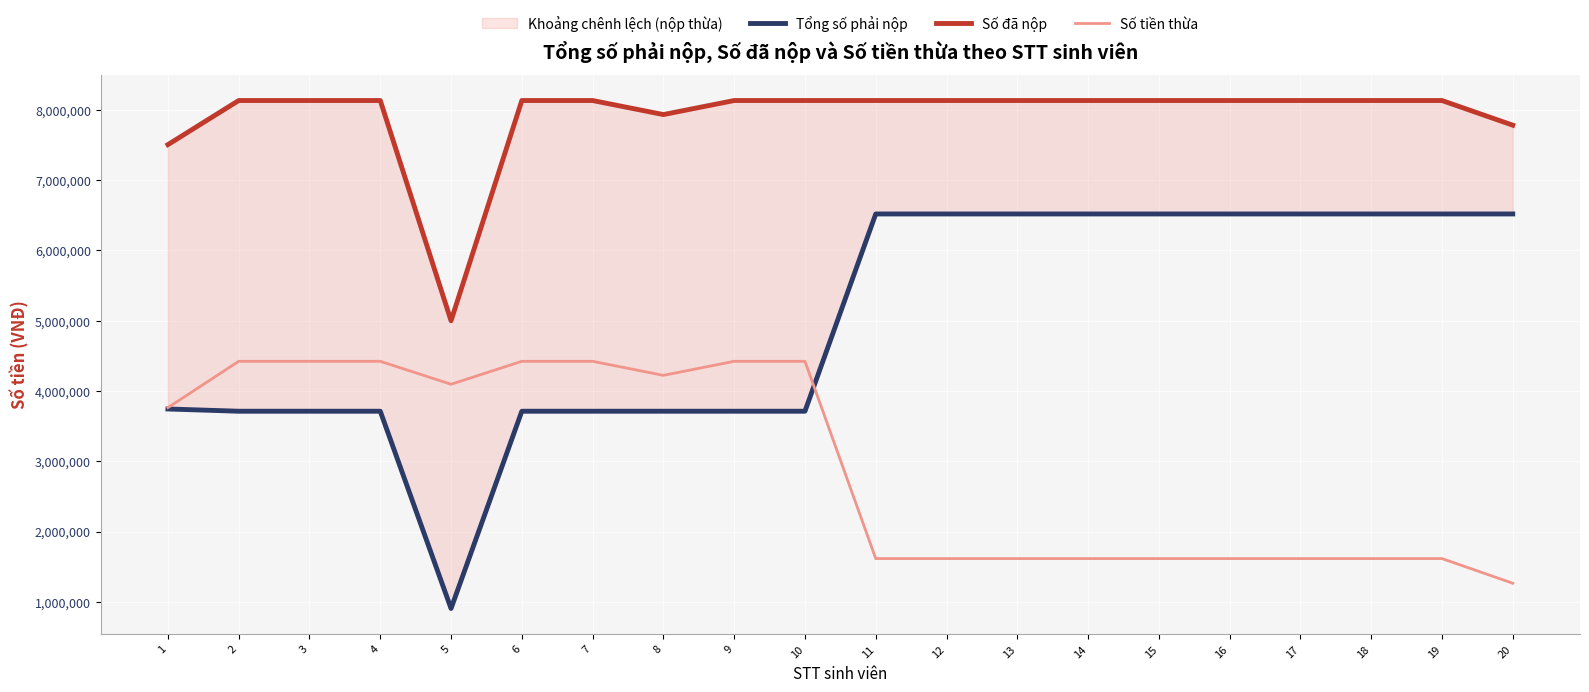

True or false: Tổng số phải nộp has more than 1 interior local peaks.

False